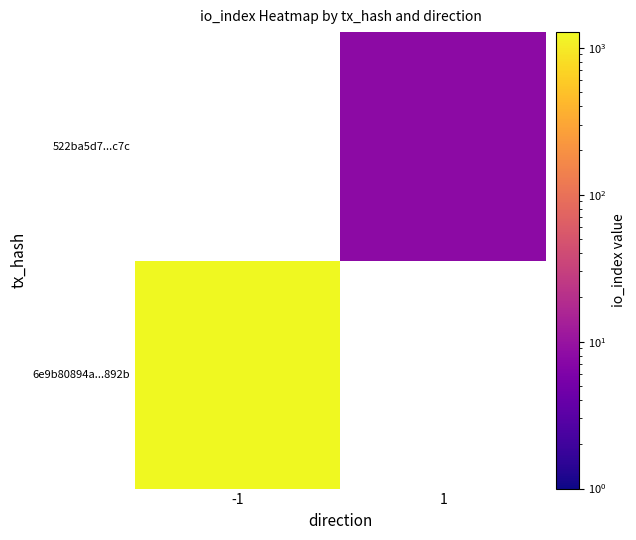

List the series in order of their overall mean, lowest first.

6e9b80894a...892b, 522ba5d7...c7c